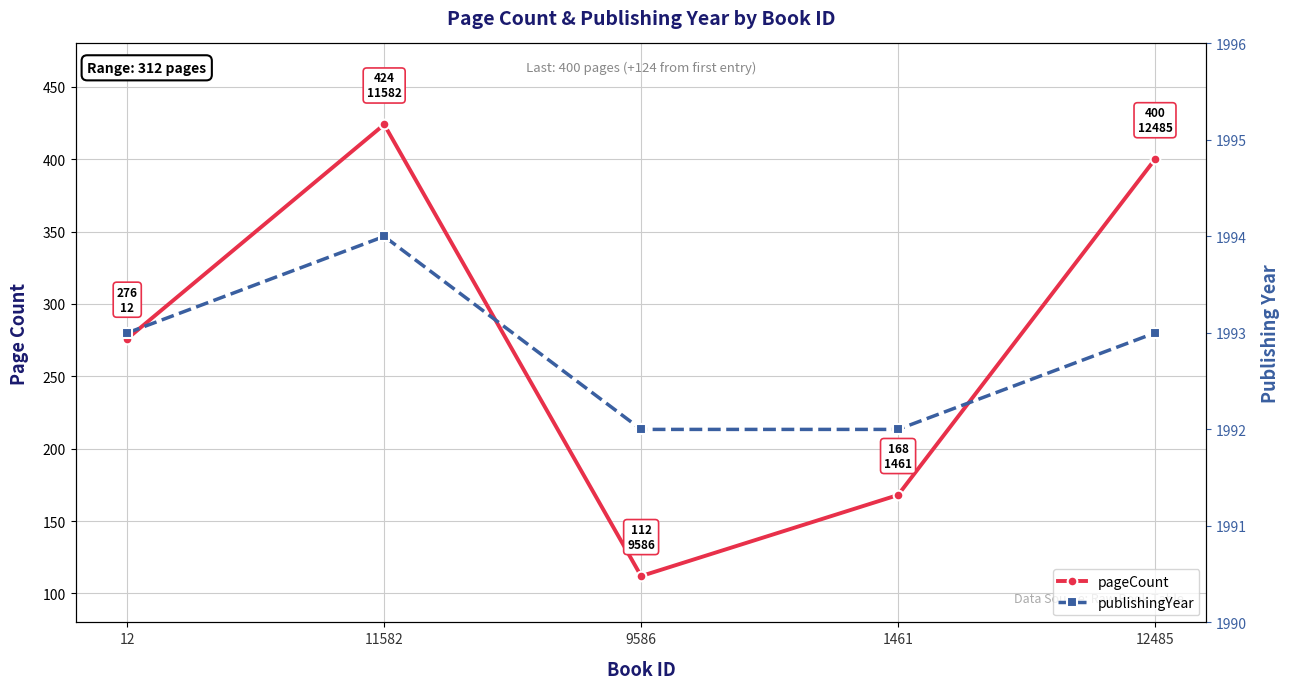

What is the value of the publishingYear point at the 2nd from the left?

1994